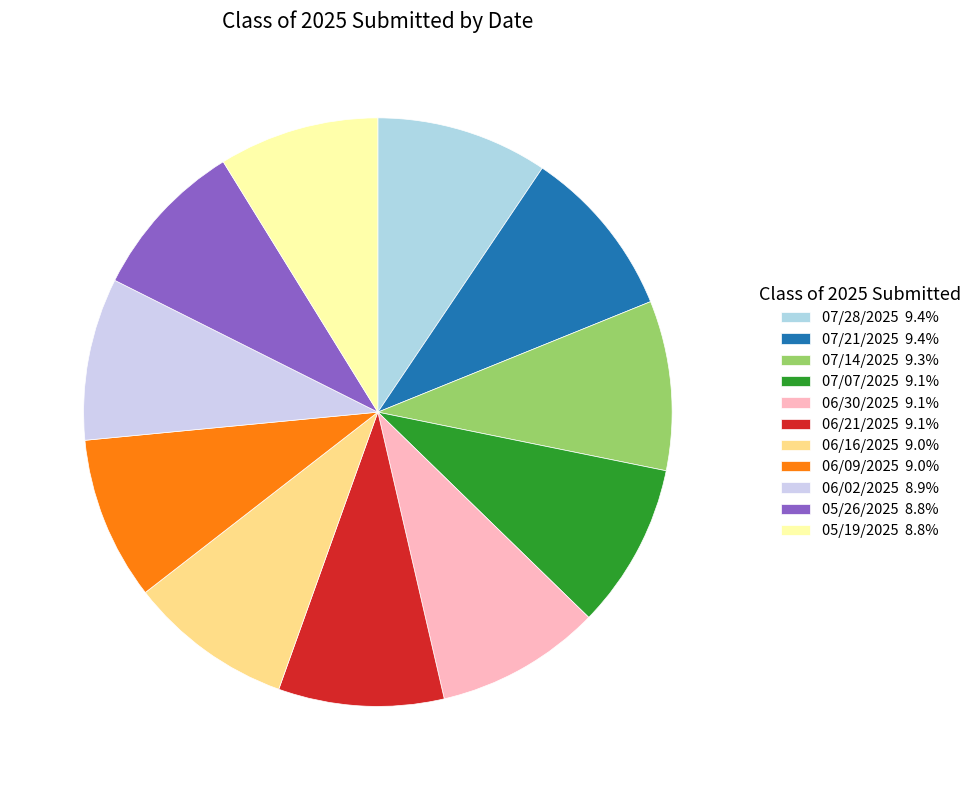

What percentage is NOT represented by 06/16/2025?

91.0%